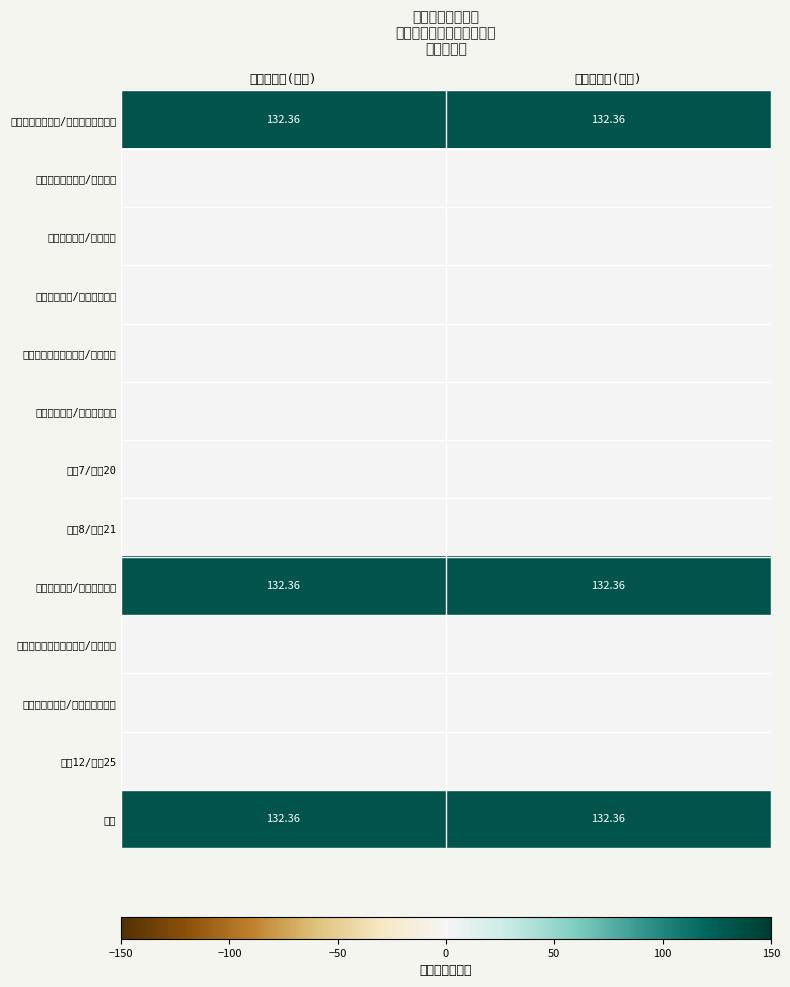

Rank the categories by 用事业基金弥补收支差额/结余分配 value from lowest to highest.

收入决算数(万元), 支出决算数(万元)